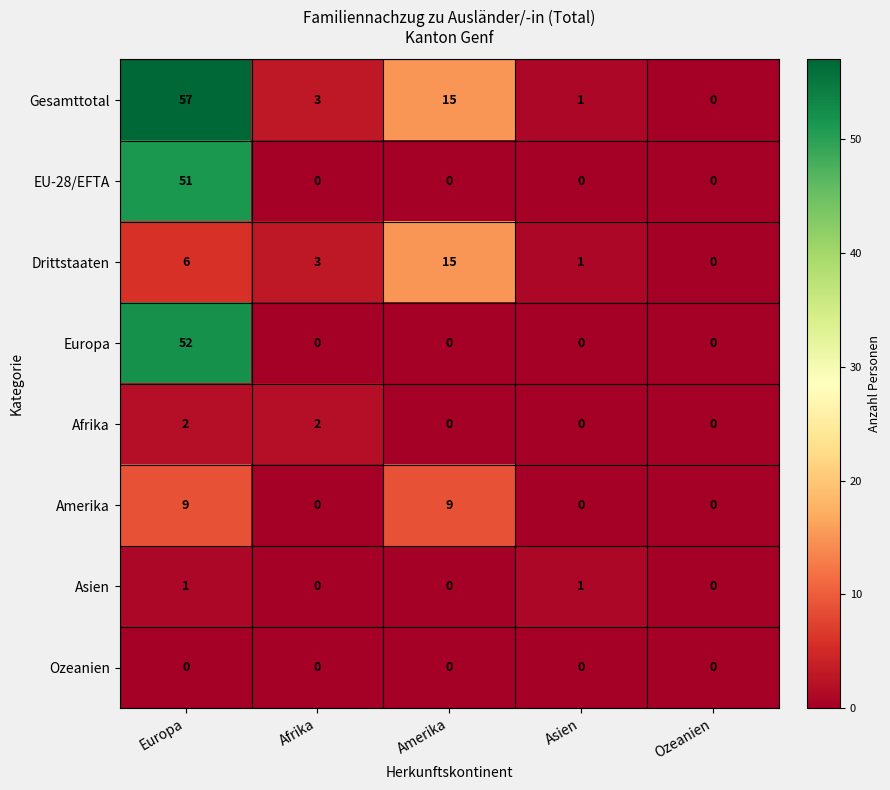

At how many categories does at least one series exceed 44?

1